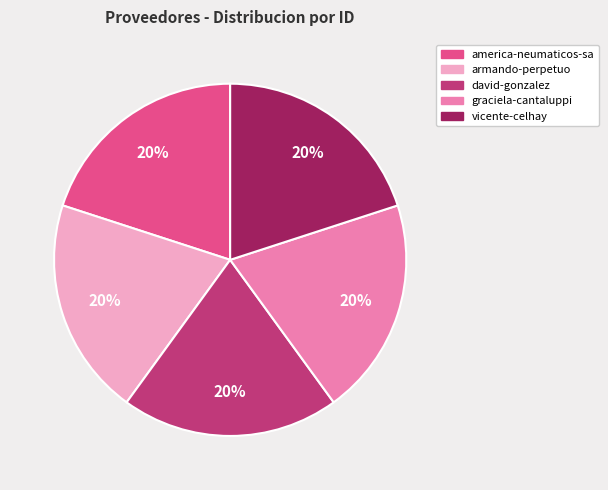

Does any single category account for the majority?

No